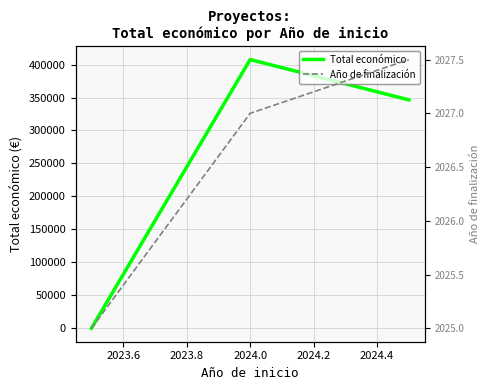

How many data points in Año de finalización are less than 2027?

1